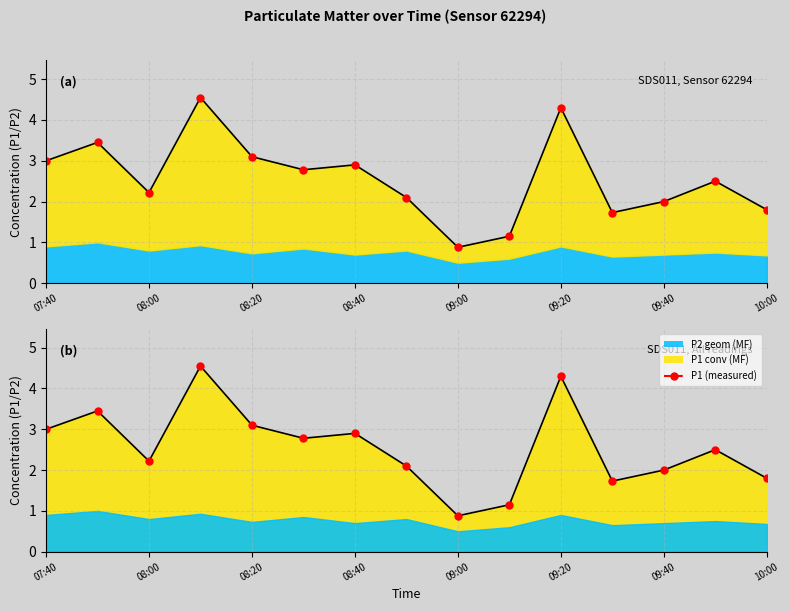

The value of P1 (measured) at 08:40 is 1.6. True or false?

False